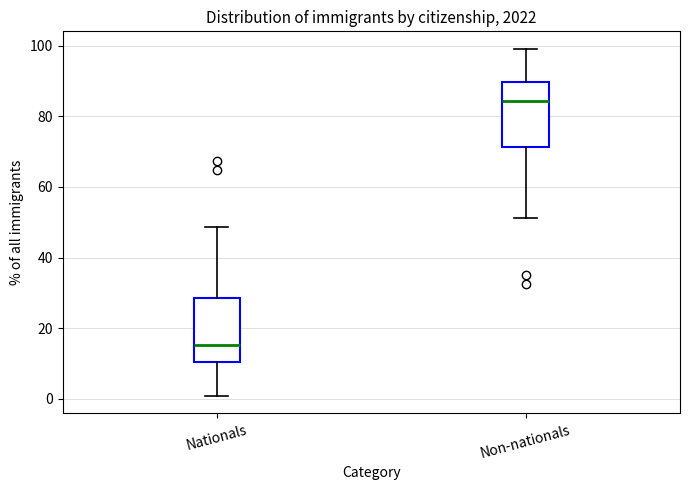

Reading left to right, transcribe this box plot: for each box, give where its median line is, the range the box spans, and where its two whiskers end, as read against the y-axis. The values are not printed on the chart, so give them approximately, as read against the axis.

Nationals: median 16, box 10 to 28, whiskers 0 to 48
Non-nationals: median 84, box 72 to 90, whiskers 52 to 100